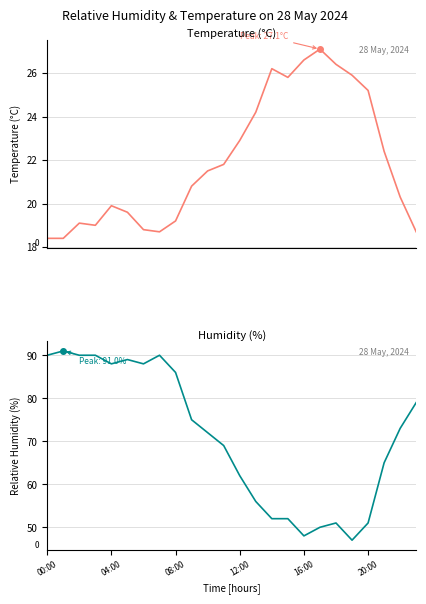

The value of Humidity (%) at 7 is 90.0. True or false?

True